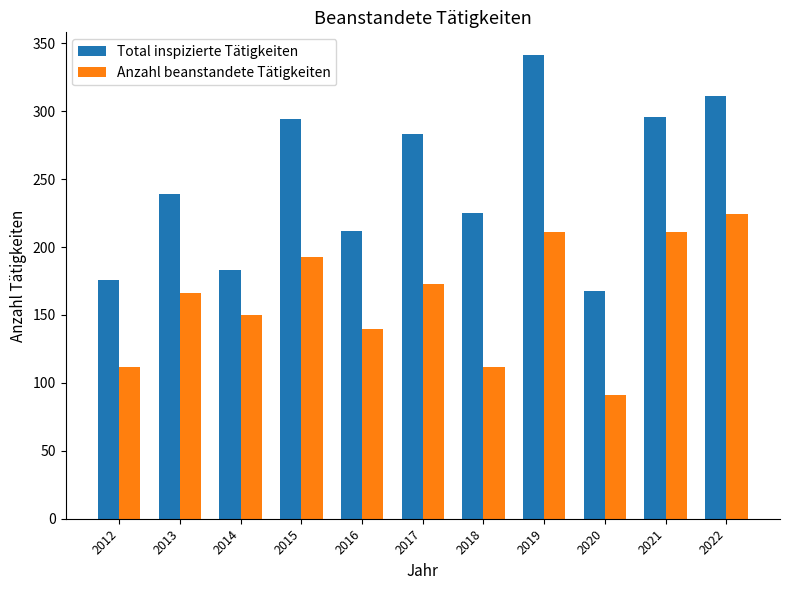

Which series has the largest range (max minus min)?

Total inspizierte Tätigkeiten